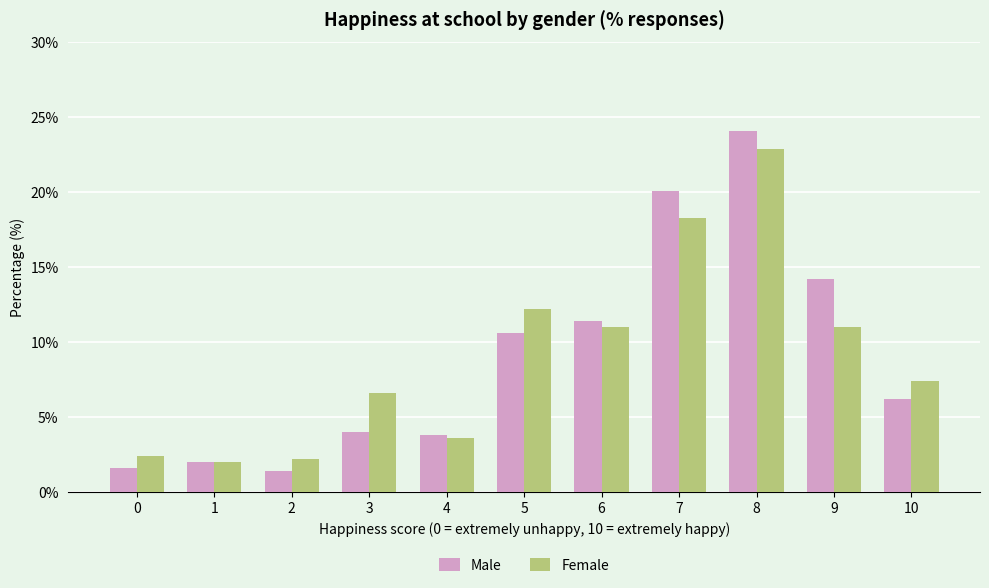

What is the average value of the Female series?

9.1